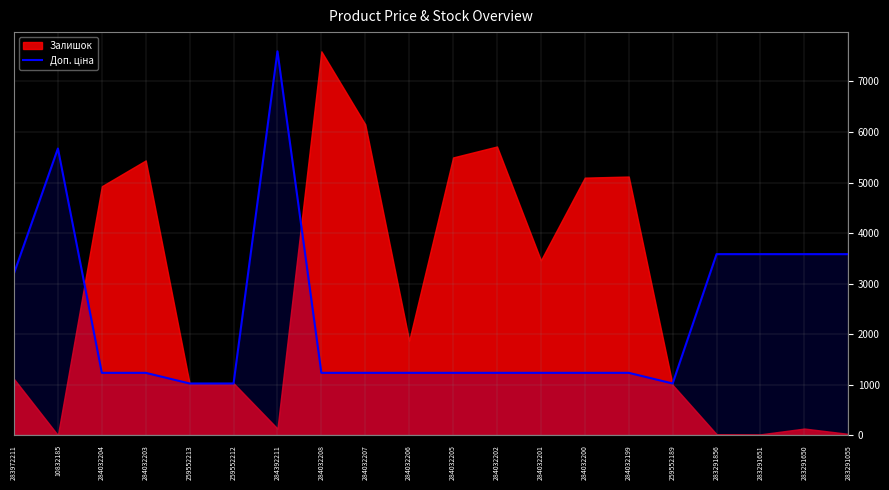

How many lines are shown in the chart?

1